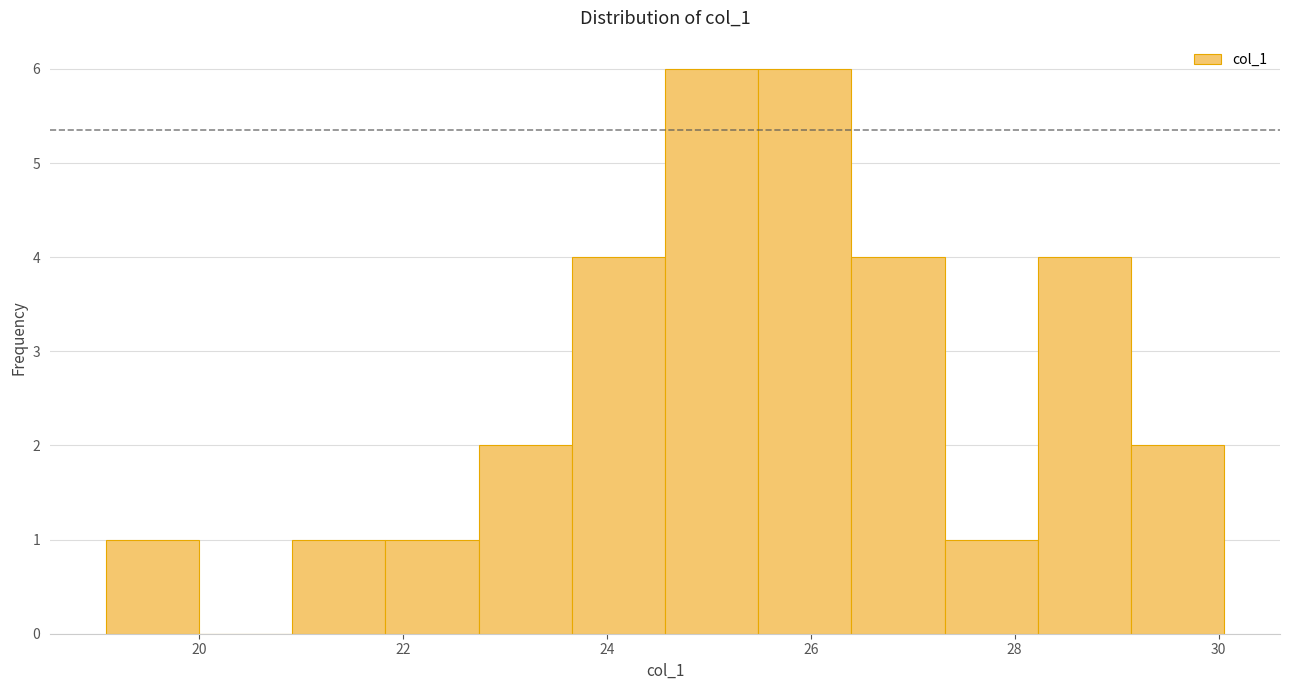

Reading left to right, list every bar in this chart as the range it spans on the x-axis followed by its height. Neither the bar edges nor the heights are printed on the chart, so give them approximately, as read against the axes.

19.0 to 20.0: 1
20.0 to 21.0: 0
21.0 to 21.8: 1
21.8 to 22.8: 1
22.8 to 23.6: 2
23.6 to 24.6: 4
24.6 to 25.4: 6
25.4 to 26.4: 6
26.4 to 27.4: 4
27.4 to 28.2: 1
28.2 to 29.2: 4
29.2 to 30.0: 2